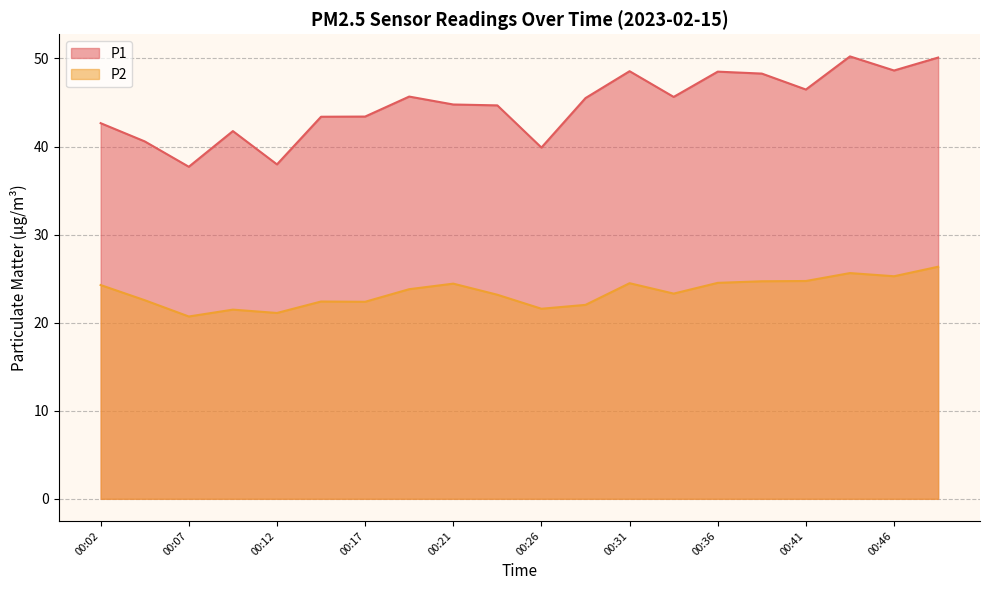

The P1 series shows 44.7 at 00:24. True or false?

True